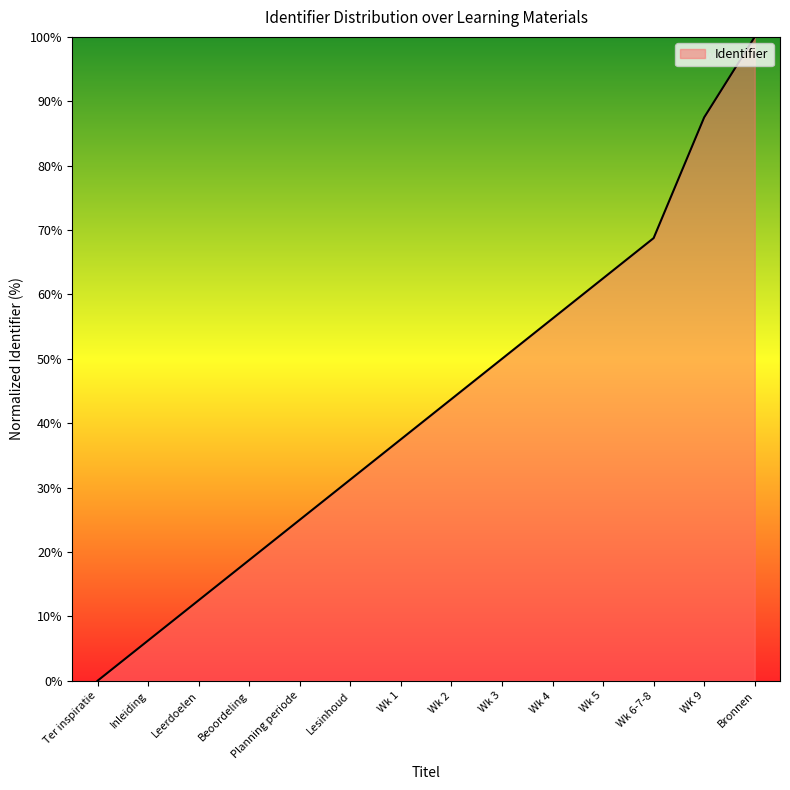

Between Inleiding and Ter inspiratie, which is larger?

Inleiding